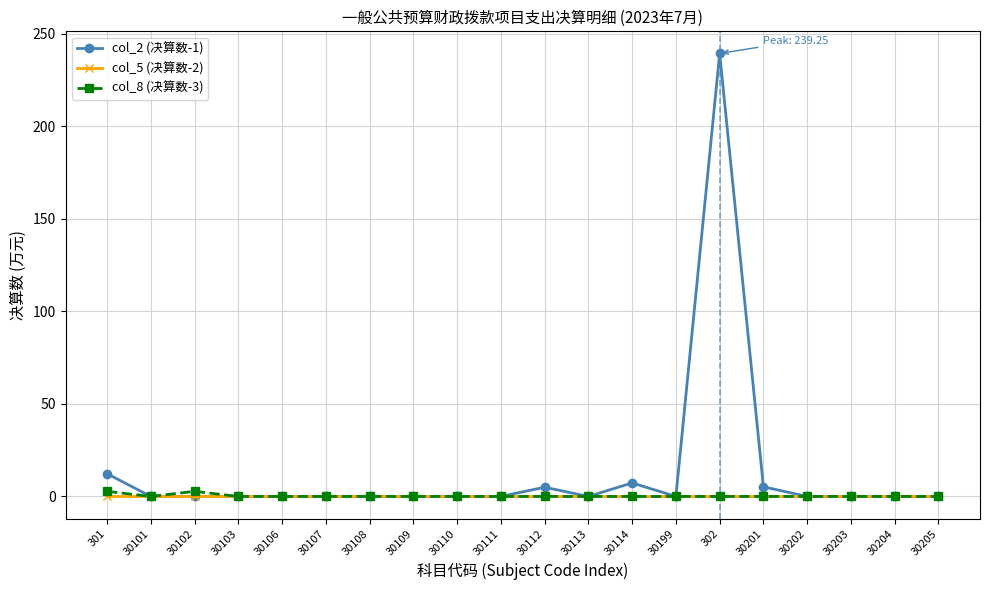

What are all the series names shown in the legend?

col_2 (决算数-1), col_5 (决算数-2), col_8 (决算数-3)